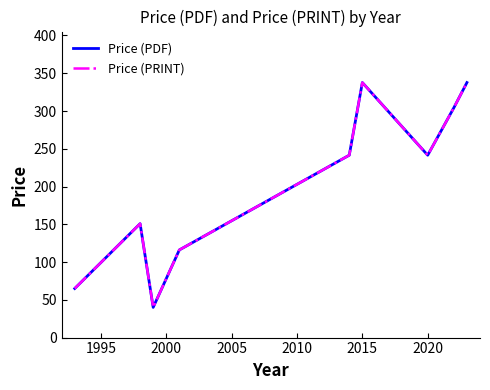

What is the difference between the maximum and minimum values in the Price (PRINT) series?

297.7